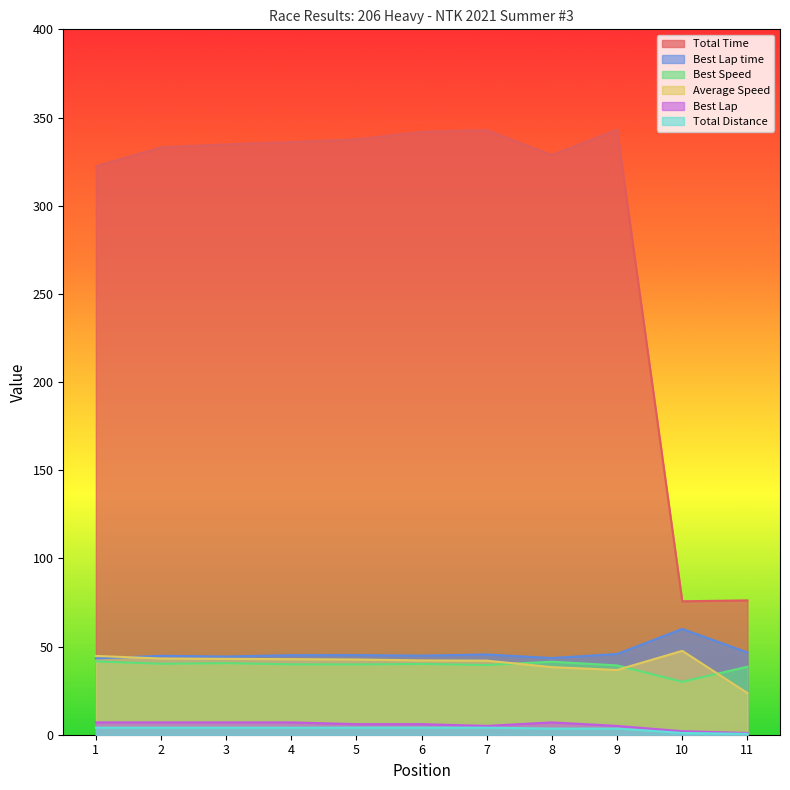

Reading right to left, what are all the values shown in this chart?

Total Time: 11=76.2	10=75.7	9=343.1	8=328.7	7=342.9	6=341.8	5=337.6	4=336.1	3=334.8	2=333.1	1=322.4
Best Lap time: 11=46.7	10=60.0	9=45.8	8=43.5	7=45.5	6=44.8	5=45.2	4=45.1	3=44.4	2=44.7	1=43.3
Best Speed: 11=38.6	10=30.0	9=39.3	8=41.4	7=39.6	6=40.1	5=39.9	4=39.9	3=40.6	2=40.2	1=41.6
Average Speed: 11=23.6	10=47.6	9=36.7	8=38.3	7=42.0	6=42.1	5=42.7	4=42.8	3=43.0	2=43.2	1=44.7
Best Lap: 11=1.0	10=2.0	9=5.0	8=7.0	7=5.0	6=6.0	5=6.0	4=7.0	3=7.0	2=7.0	1=7.0
Total Distance: 11=0.5	10=1.0	9=3.5	8=3.5	7=4.0	6=4.0	5=4.0	4=4.0	3=4.0	2=4.0	1=4.0